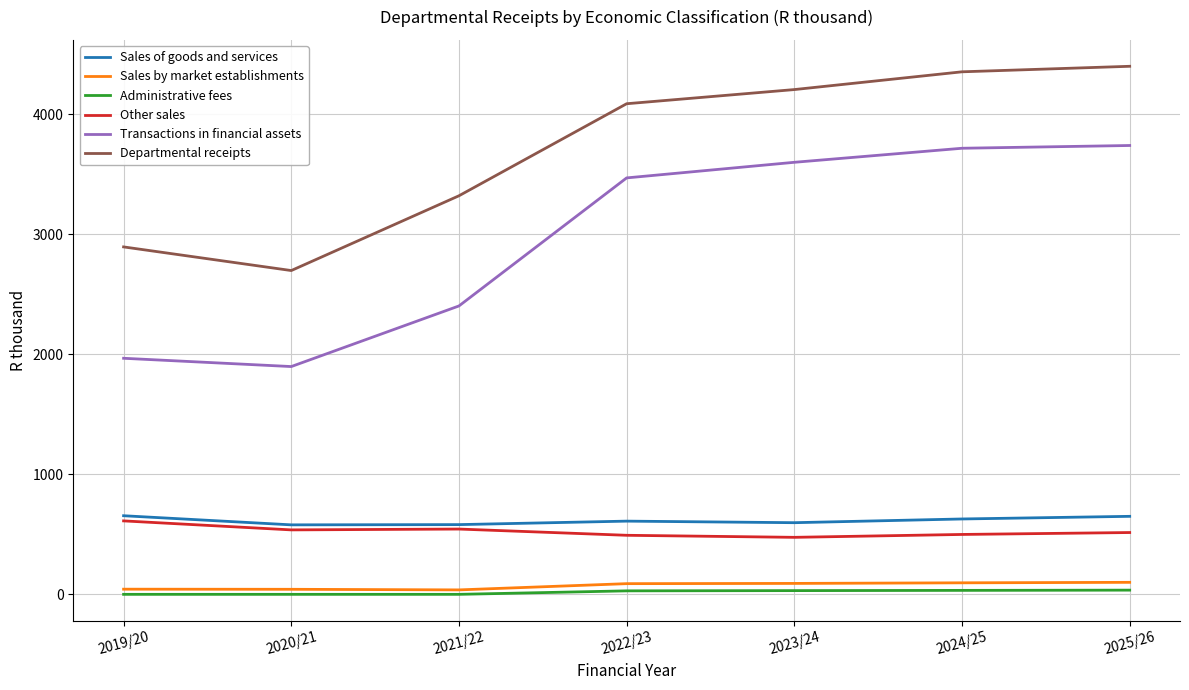

Where does the Sales of goods and services series first go above 610?

2019/20